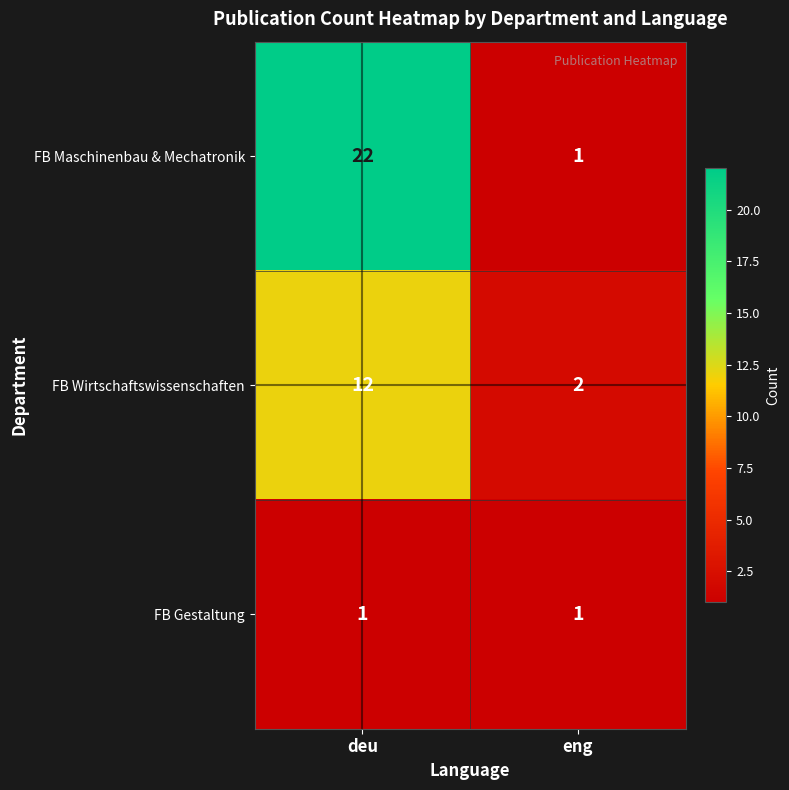

What is the sum of the FB Maschinenbau & Mechatronik values at eng and deu?

23